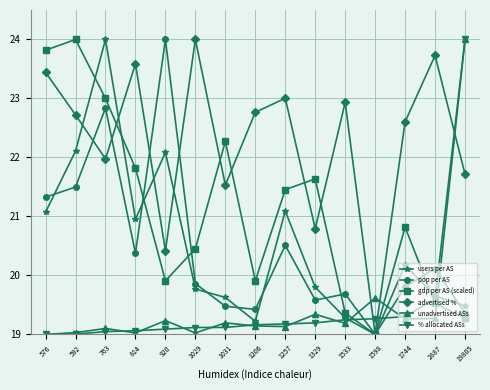

How many series are shown in this chart?

6